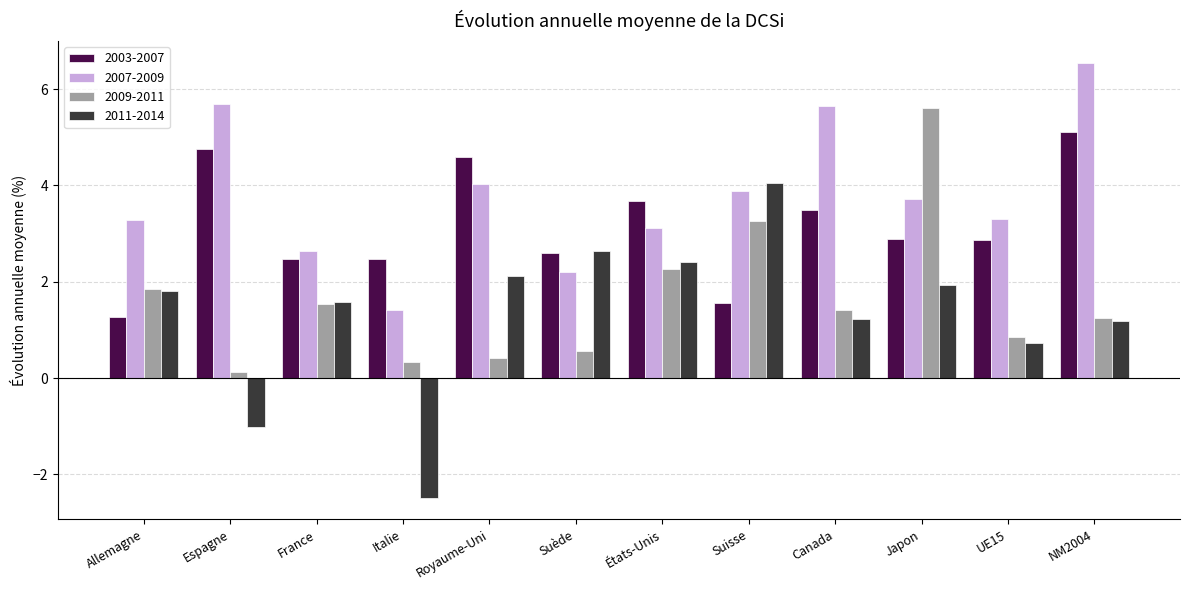

Which series has the largest total across all categories?

2007-2009